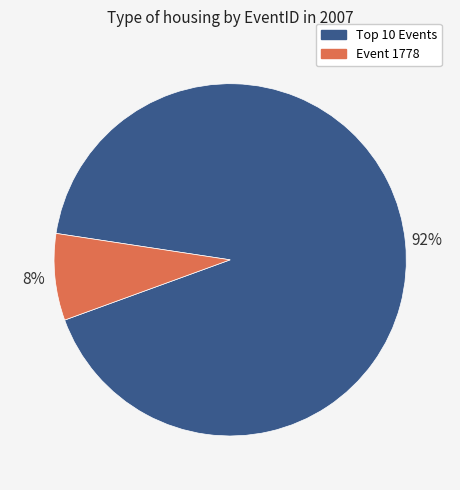

How many segments does this pie chart have?

2